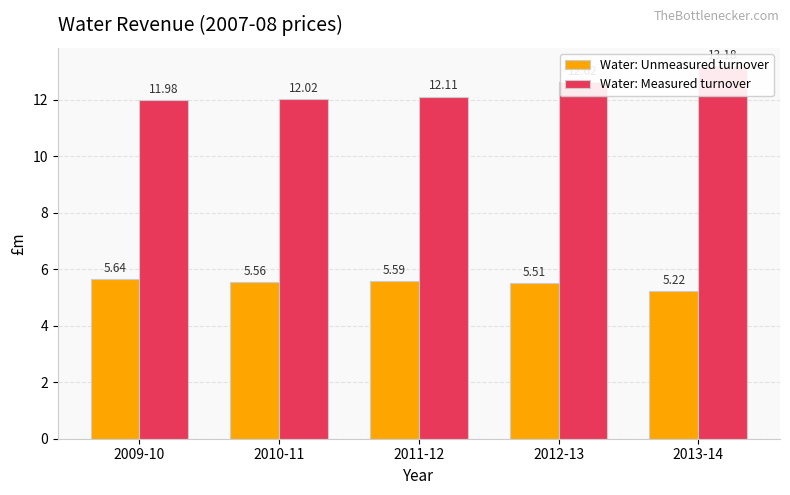

The value of Water: Measured turnover at 2011-12 is 17.1. True or false?

False